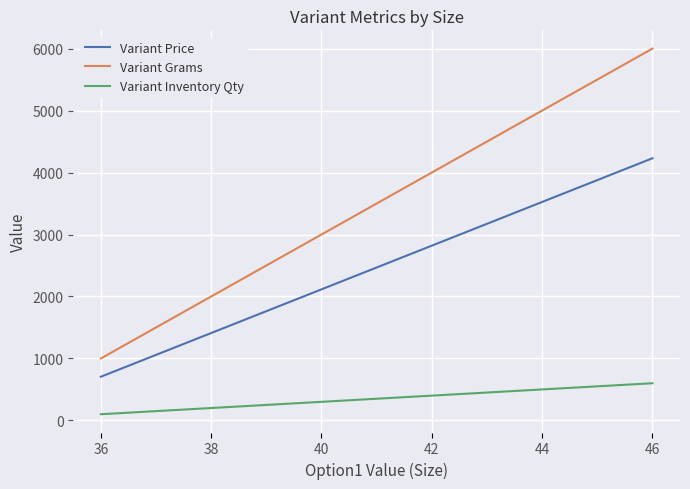

At which label does Variant Grams reach its peak?

46